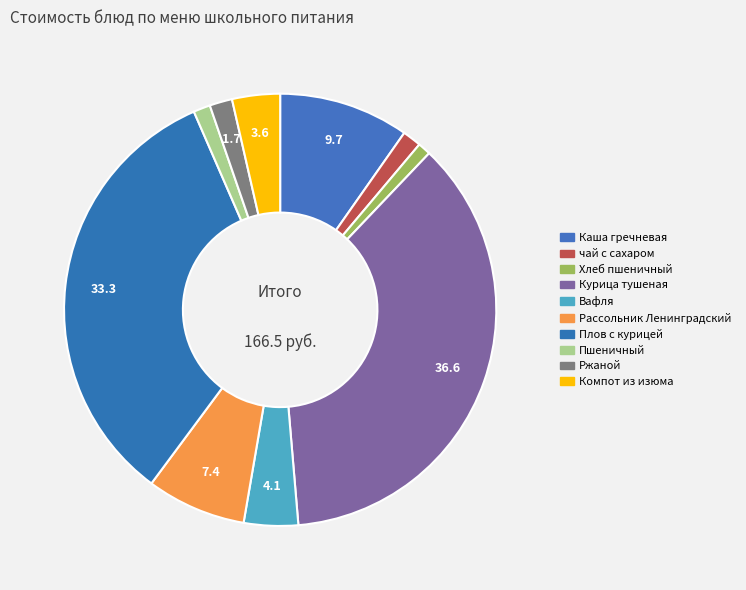

How many segments does this pie chart have?

10